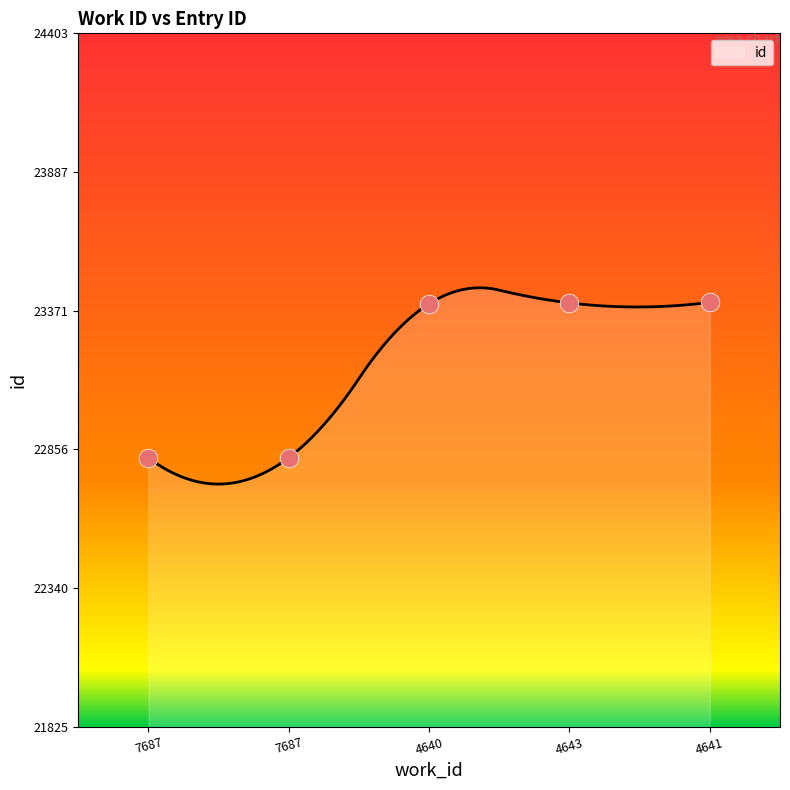

Between 7687 and 4641, which is larger?

4641